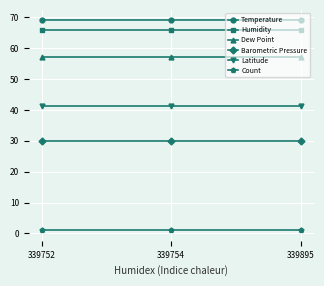

The Latitude series shows 41.3 at 339895. True or false?

True